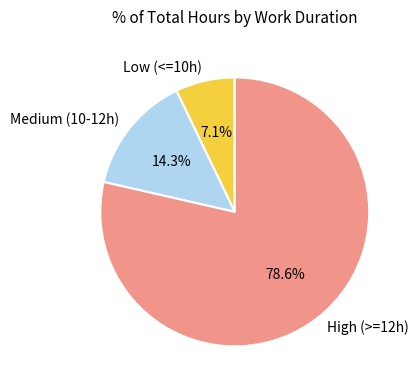

Which slice is the largest?

High (>=12h)